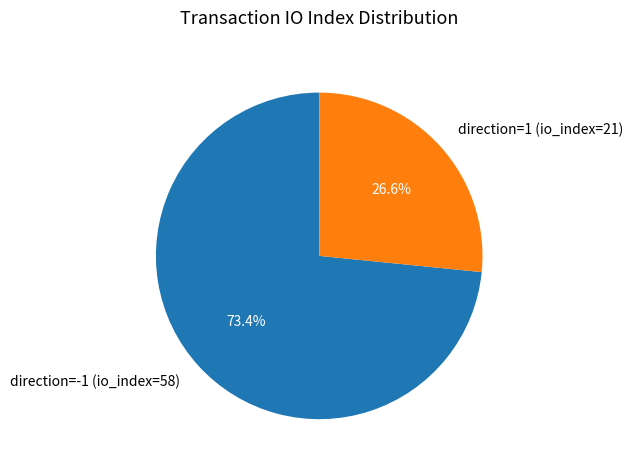

Approximately how many times larger is the value at direction=1 (io_index=21) compared to direction=-1 (io_index=58)?

0.4